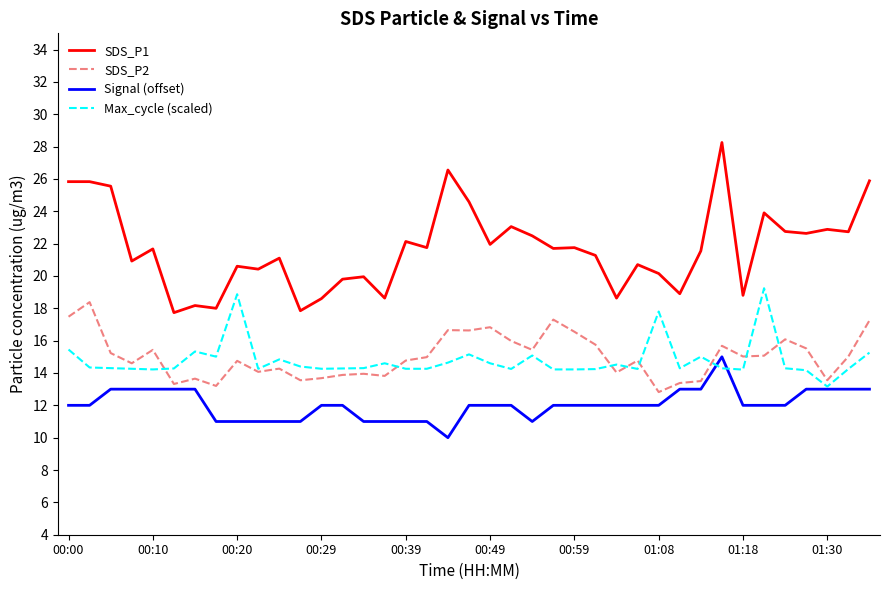

Which series has the largest range (max minus min)?

SDS_P1